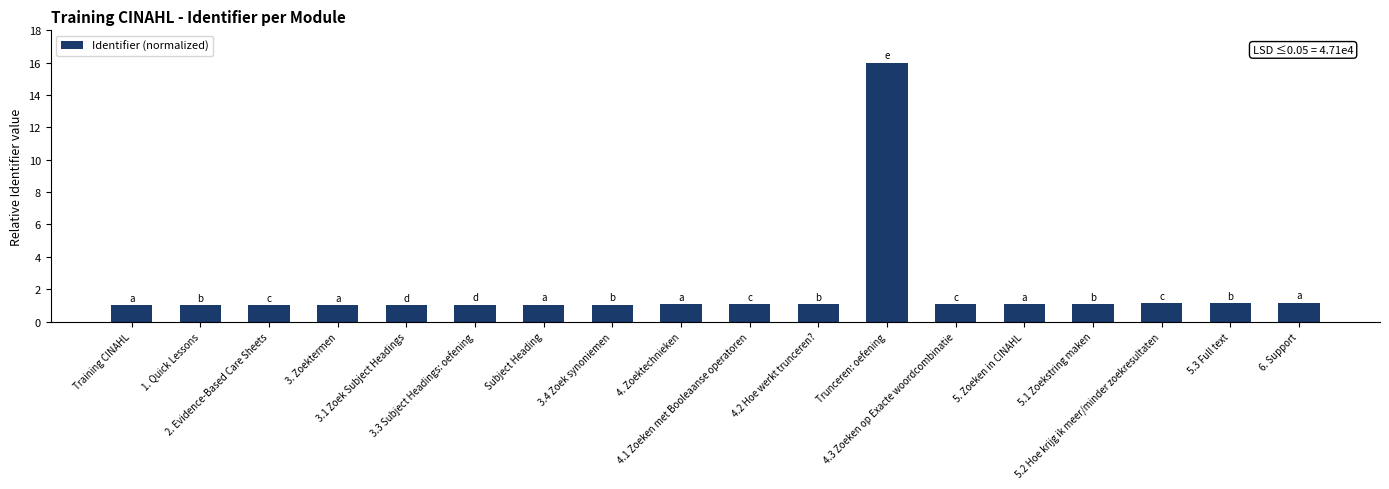

What is the value of the 17th bar from the left?

1.1